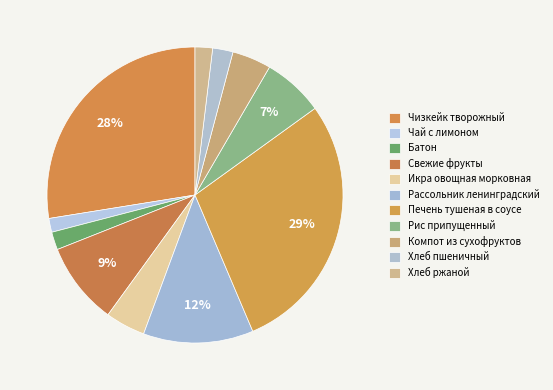

How many segments does this pie chart have?

11